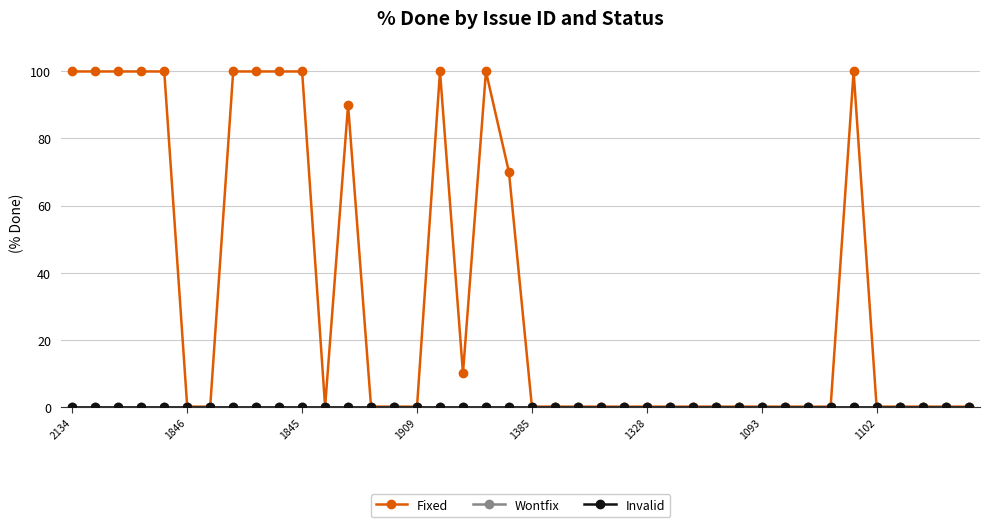

Does the chart display data point markers on the line(s)?

Yes